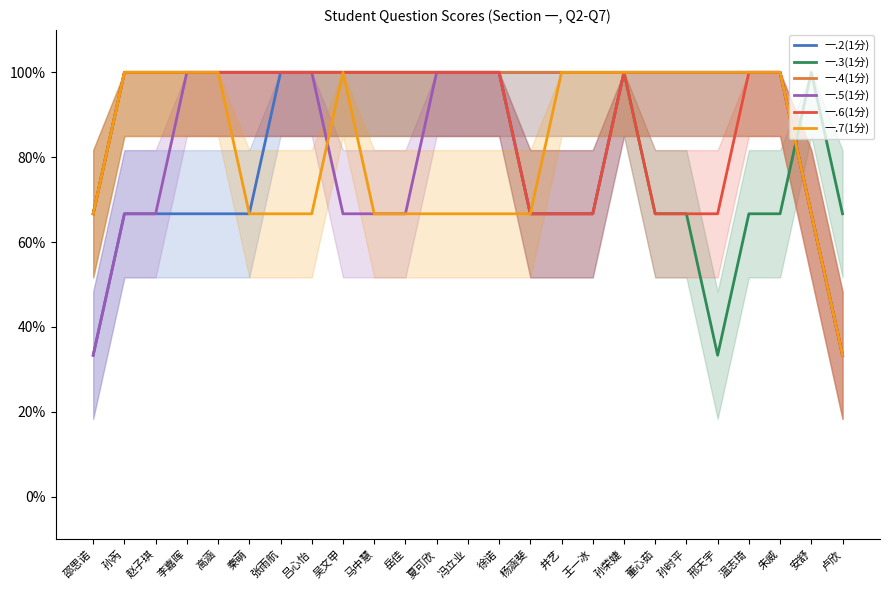

In 一.3(1分), how many points are higher than both neighbors (excluding endpoints)?

2